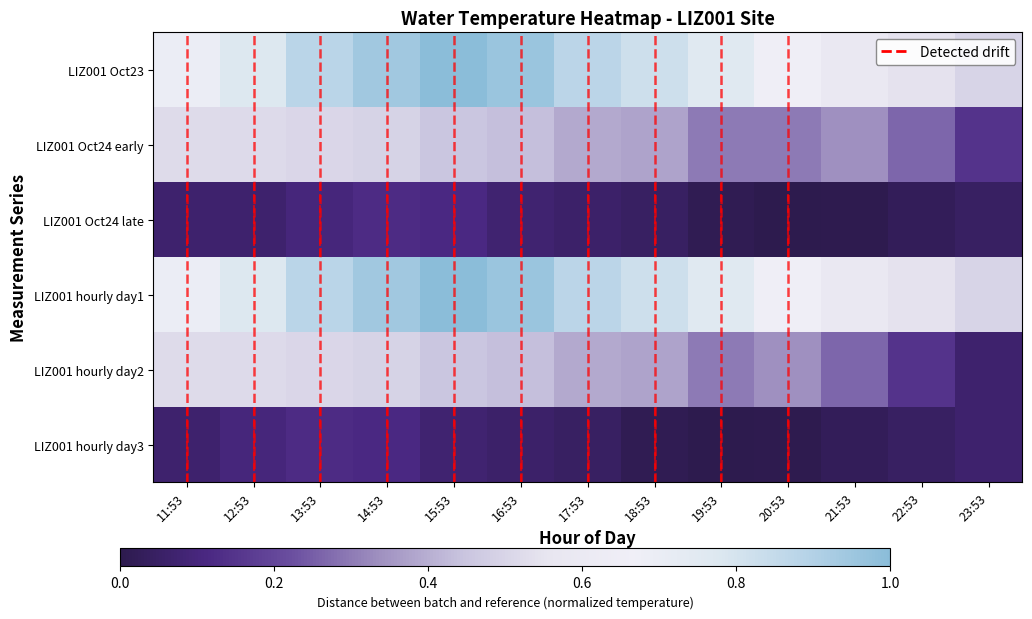

What is the greatest value displayed?

1.0